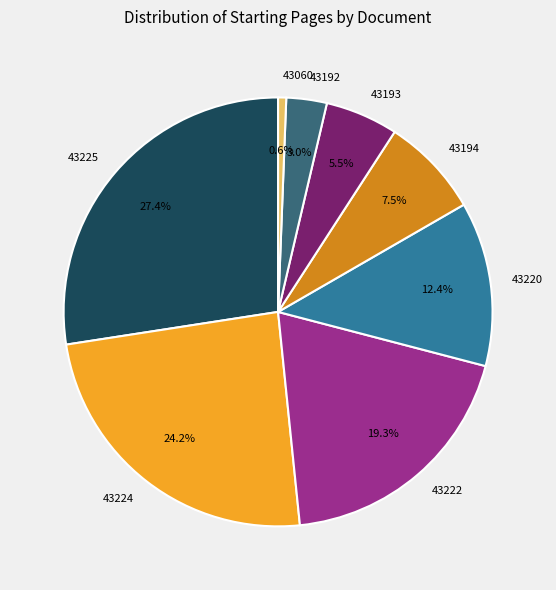

Does 43194 account for over 50% of the chart?

No